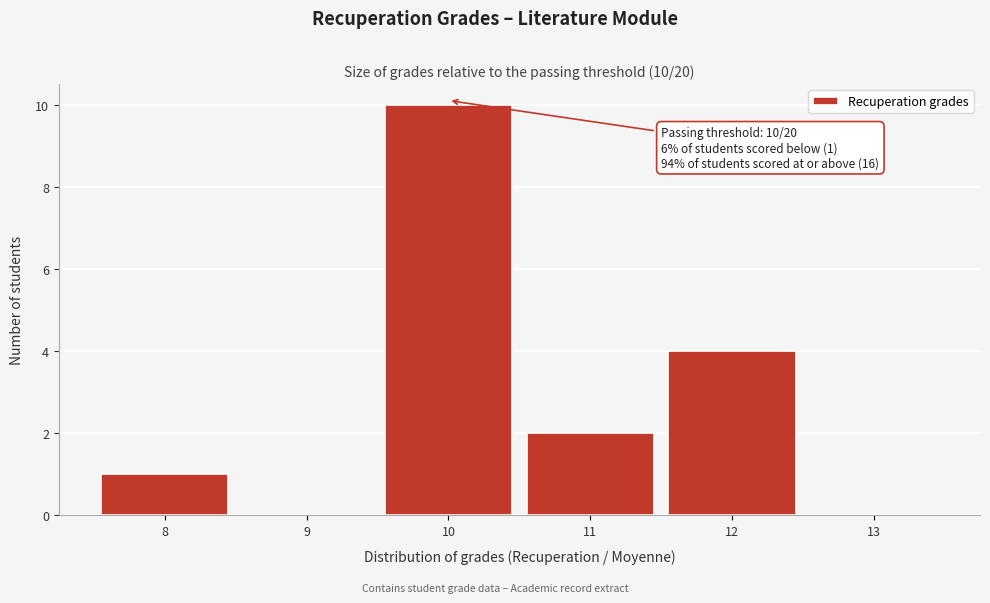

Over which range of the x-axis is the bar tallest?

9.5 to 10.5